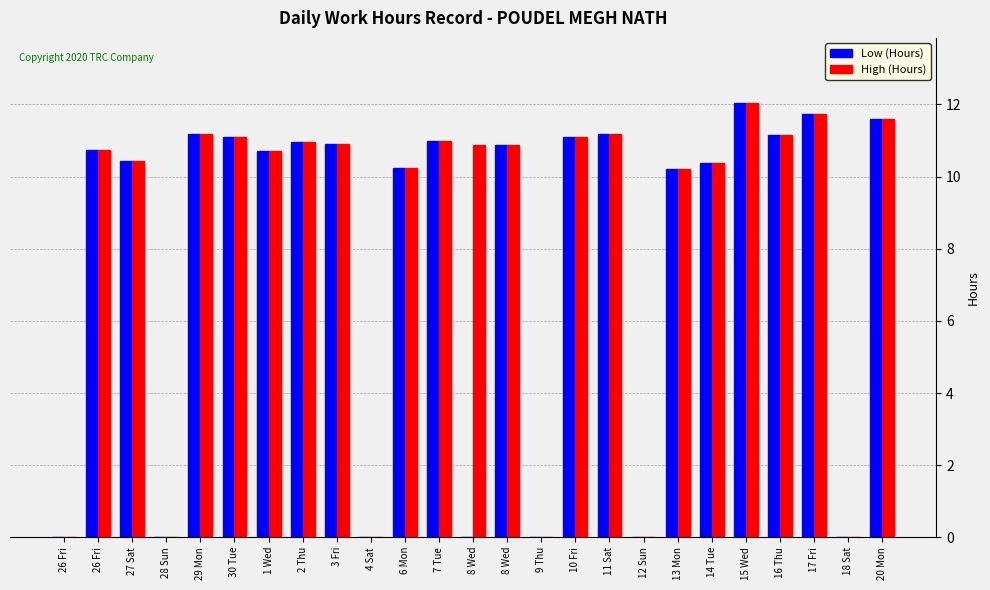

Does the chart contain stacked bars?

No